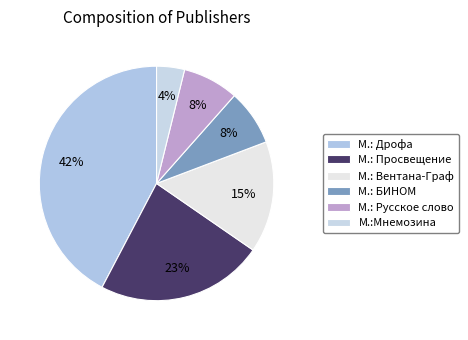

Rank the categories by value from highest to lowest.

М.: Дрофа, М.: Просвещение, М.: Вентана-Граф, М.: БИНОМ, М.: Русское слово, М.:Мнемозина